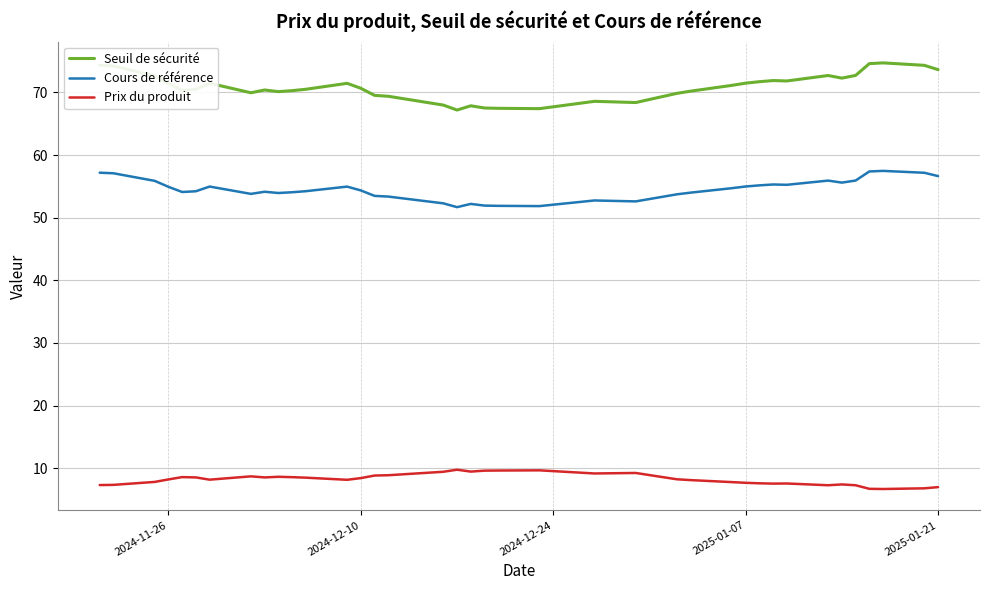

Does the chart display data point markers on the line(s)?

No